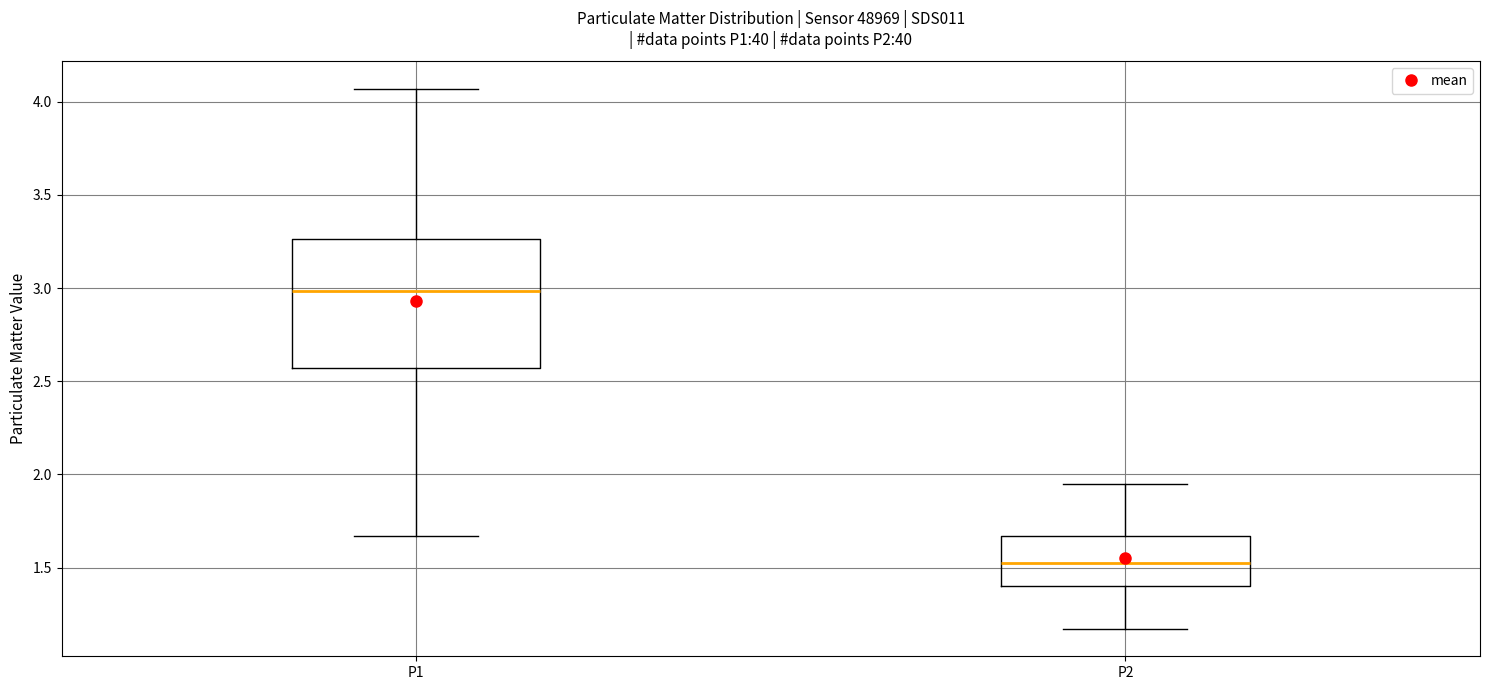

Which box's median line is the highest?

P1